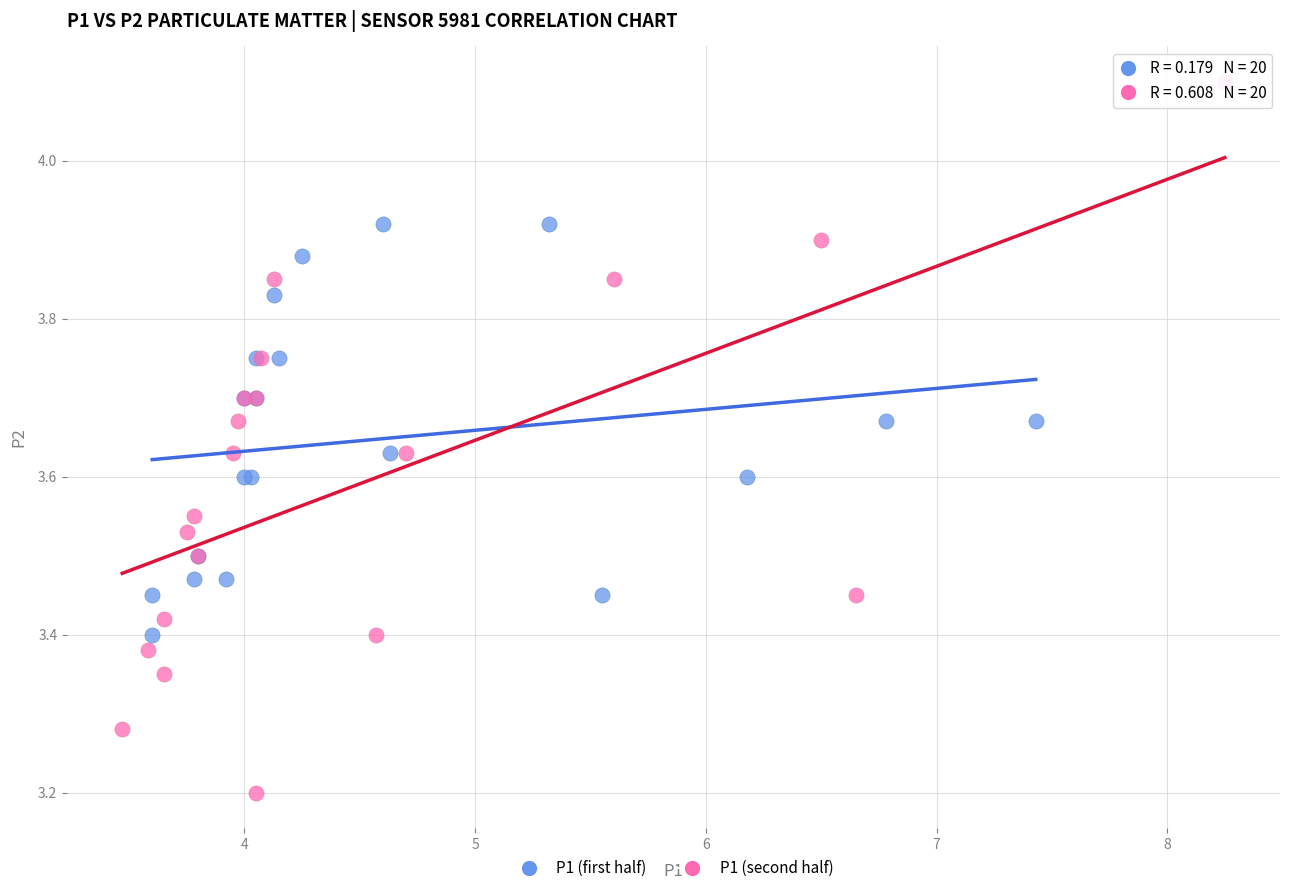

Which series has the largest Y range (max minus min)?

P1 (second half)